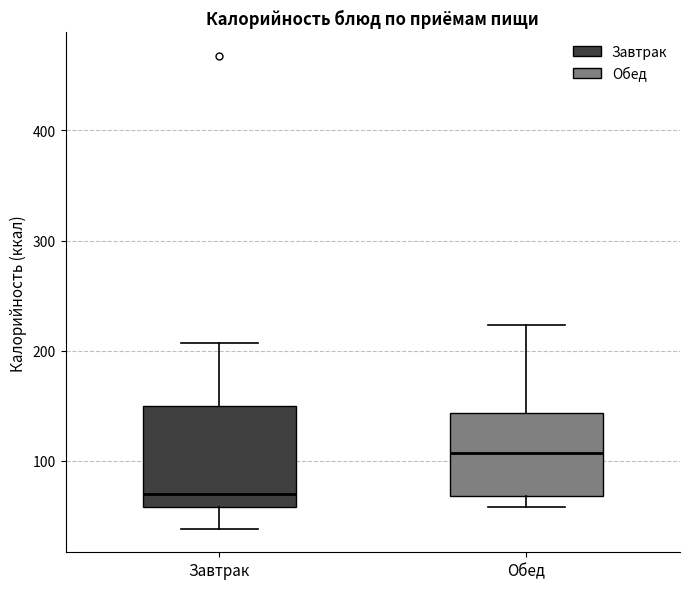

Where does the upper whisker of the box for Завтрак end on the y-axis? The values are not printed on the chart, so give them approximately, as read against the axis.

210